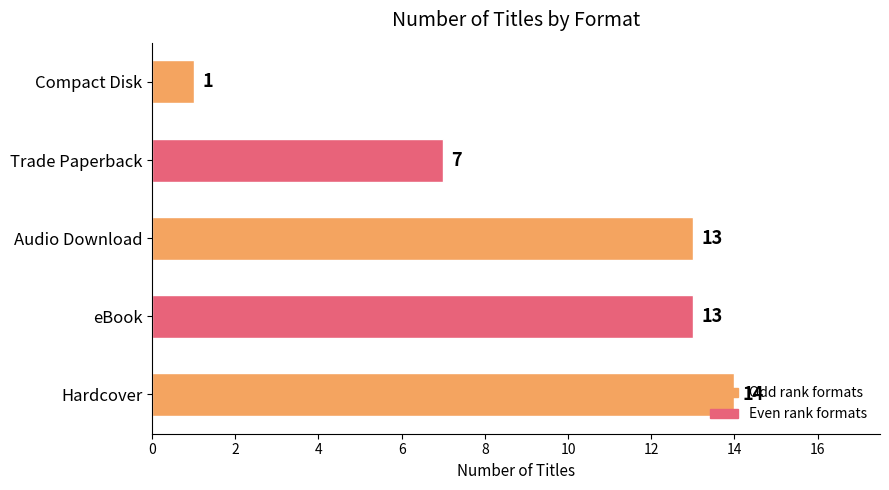

The chart shows a value of 5 at Hardcover. True or false?

False